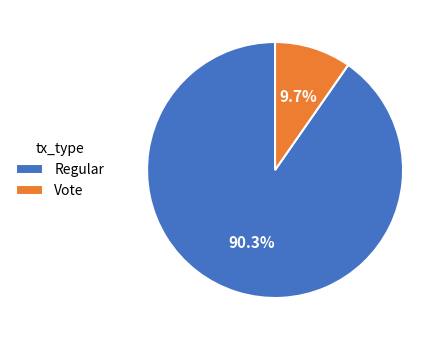

What percentage is the Vote slice, to the nearest percent?

10%